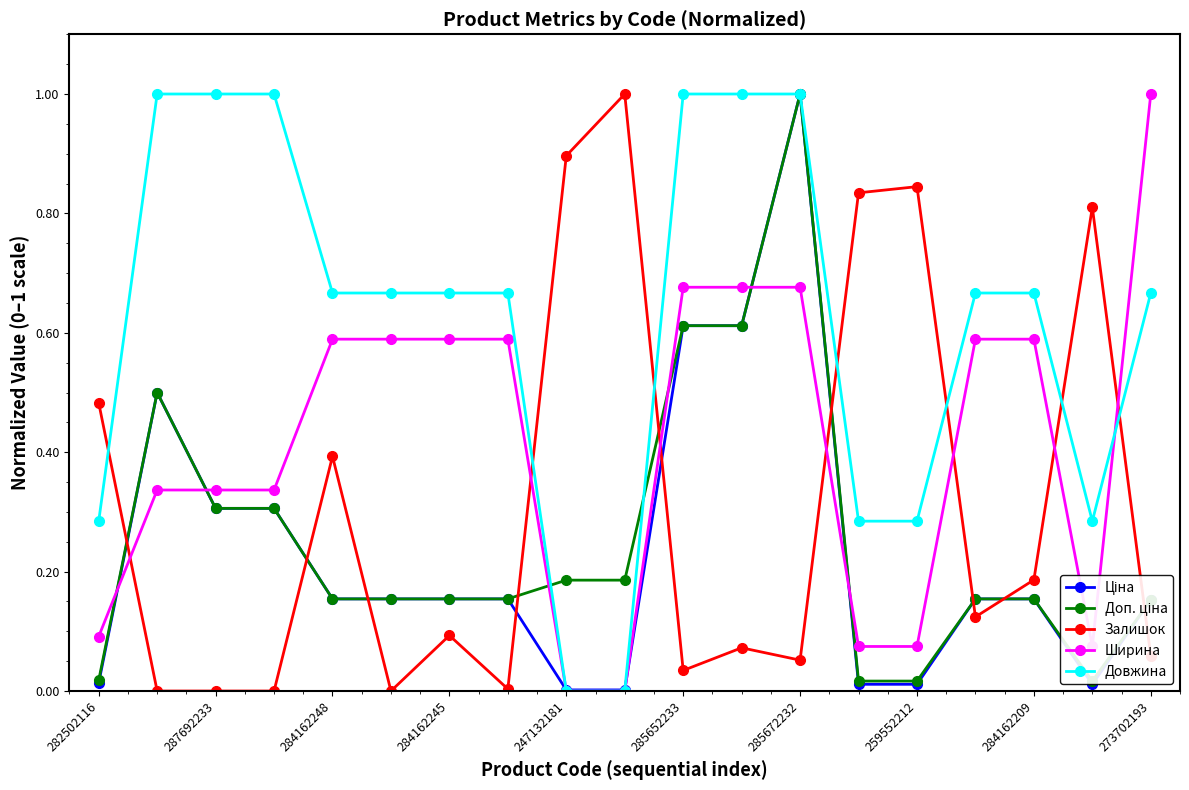

Is the value of Залишок at 273702193 greater than the value of Довжина at 273702193?

No